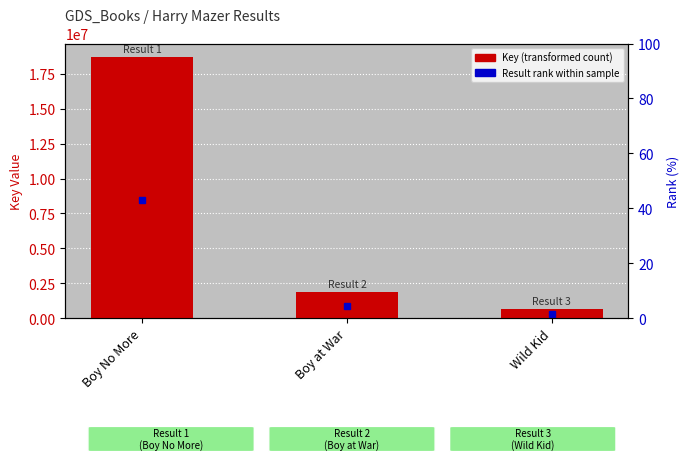

Which has a higher value, Boy at War or Boy No More?

Boy No More